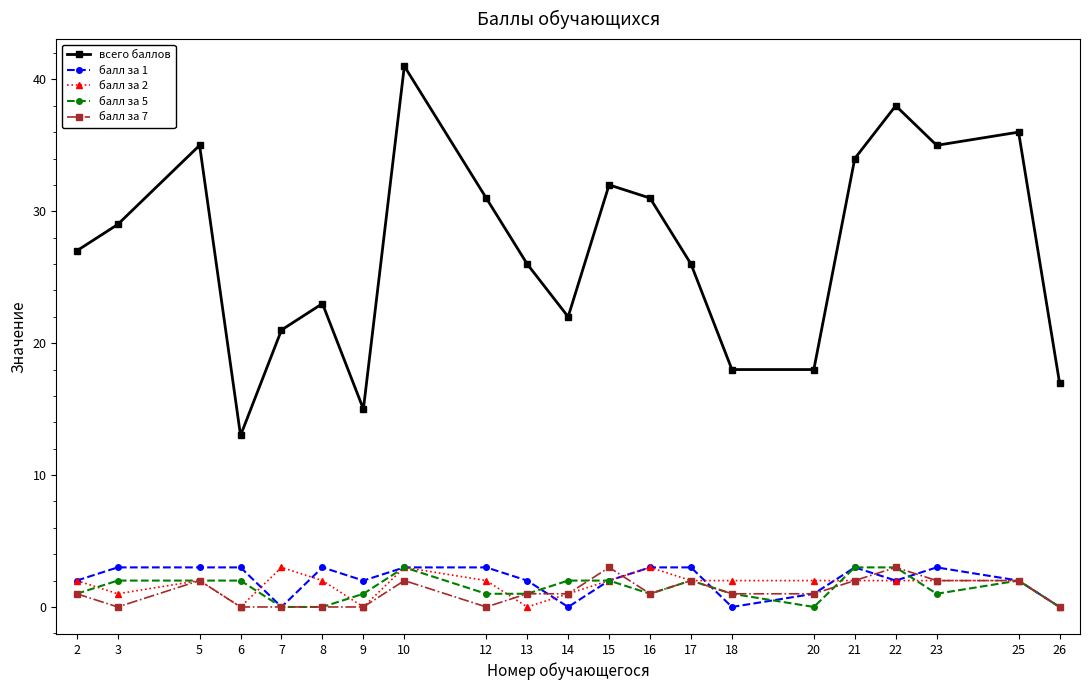

What is the average value of the балл за 7 series?

1